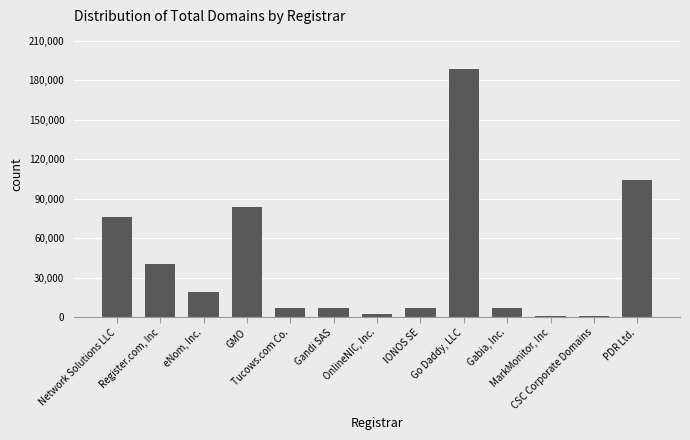

What is the smallest value displayed?

773